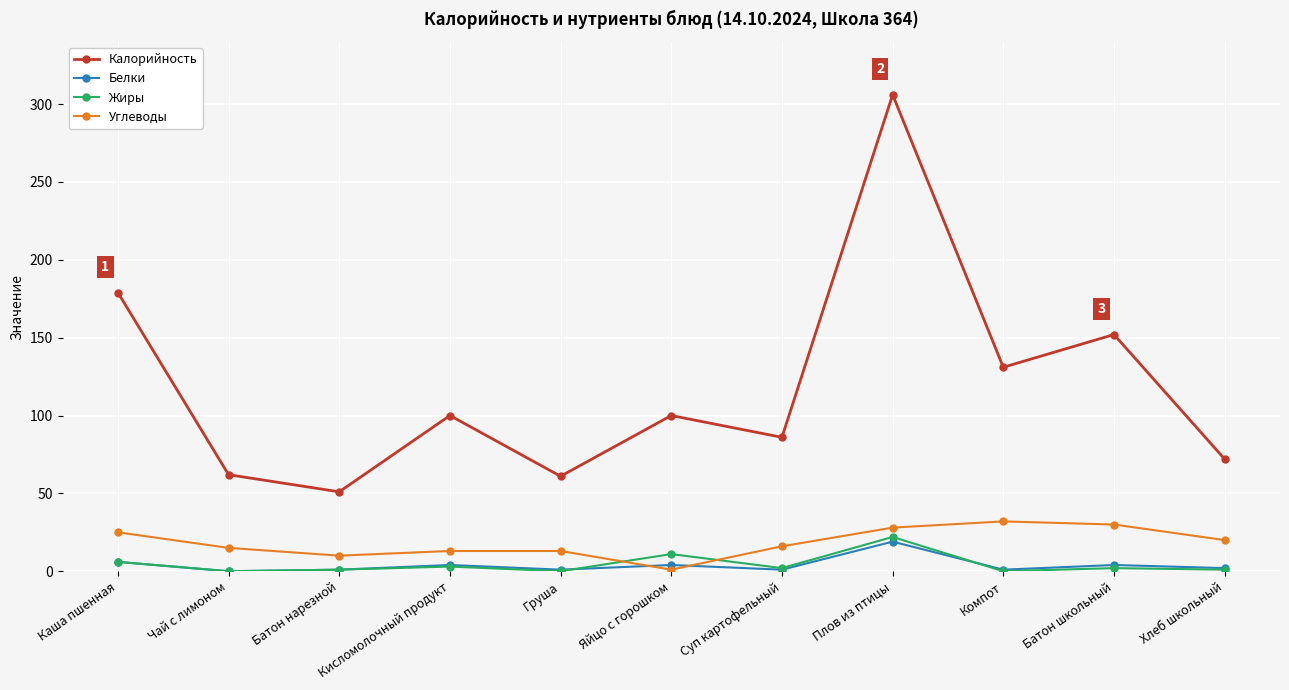

Is this an area chart (filled region under the line)?

No